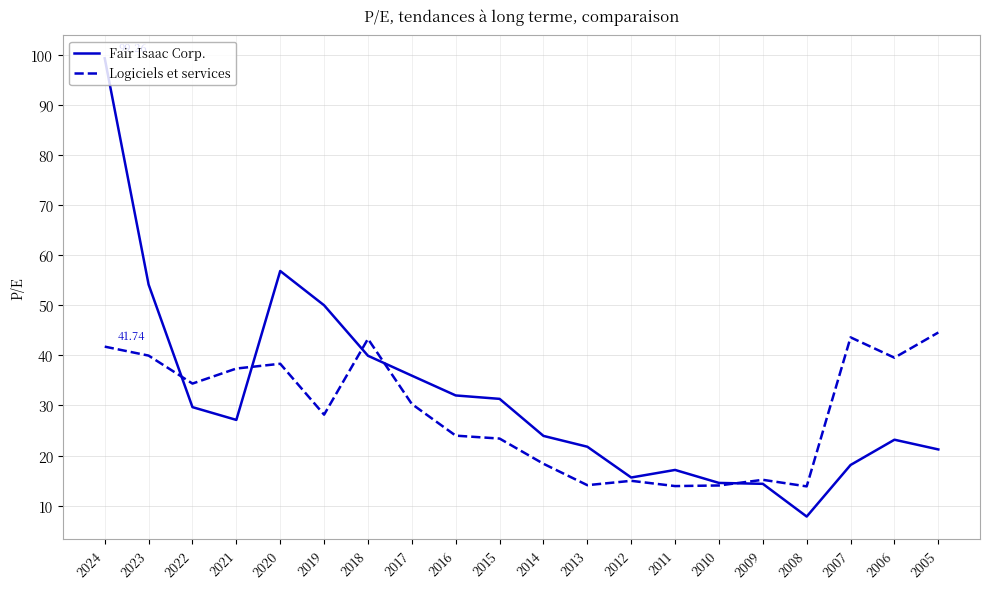

What is the sum of all Fair Isaac Corp. values?

634.0